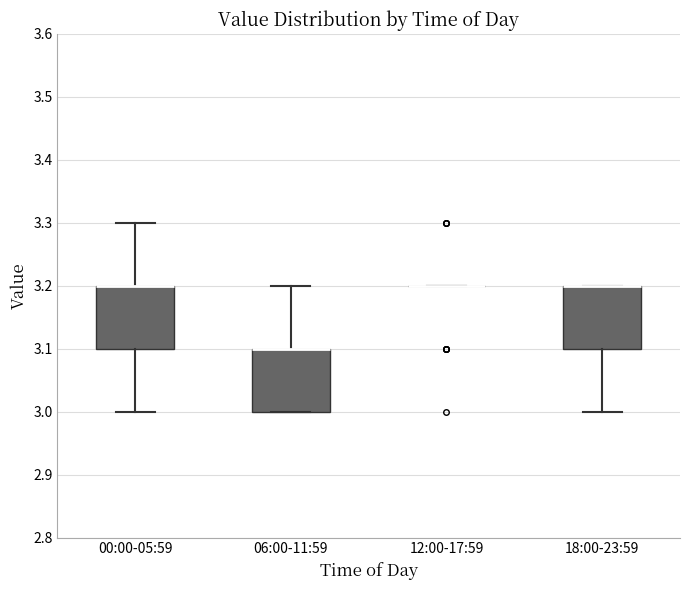

Reading left to right, transcribe this box plot: for each box, give where its median line is, the range the box spans, and where its two whiskers end, as read against the y-axis. The values are not printed on the chart, so give them approximately, as read against the axis.

00:00-05:59: median 3.2 (drawn on the box's upper edge), box 3.1 to 3.2, whiskers 3.0 to 3.3
06:00-11:59: median 3.1 (drawn on the box's upper edge), box 3.0 to 3.1, whiskers 3.0 to 3.2
12:00-17:59: box collapsed to a line at 3.2, whiskers 3.2 to 3.2
18:00-23:59: median 3.2 (drawn on the box's upper edge), box 3.1 to 3.2, whiskers 3.0 to 3.2